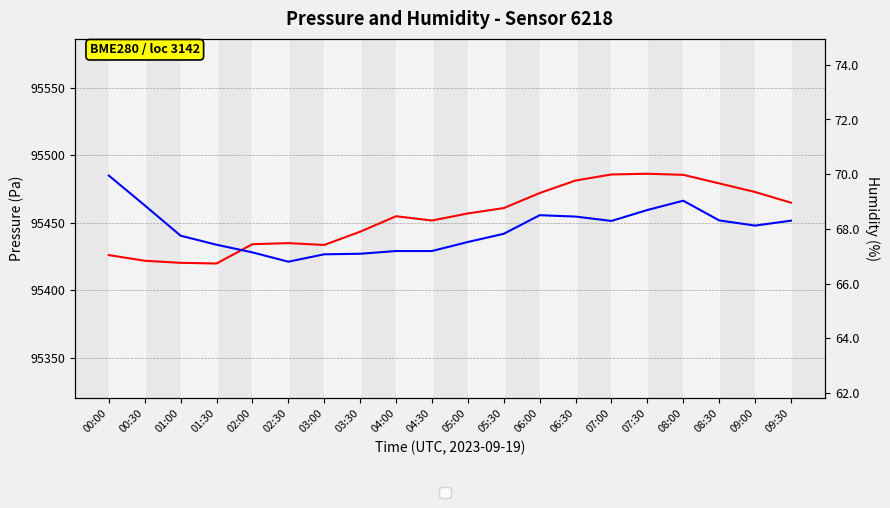

Rank the series at 01:30 from highest to lowest value.

pressure, humidity